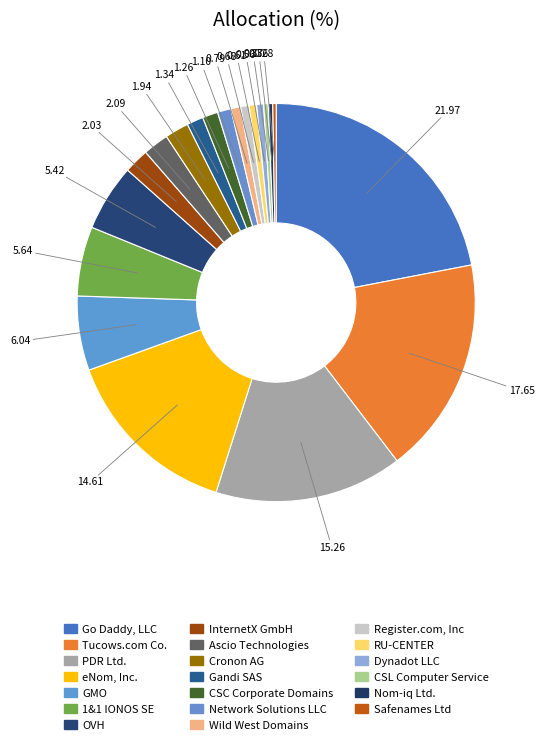

Rank the categories by value from highest to lowest.

Go Daddy, LLC, Tucows.com Co., PDR Ltd., eNom, Inc., GMO, 1&1 IONOS SE, OVH, Ascio Technologies, InternetX GmbH, Cronon AG, Gandi SAS, CSC Corporate Domains, Network Solutions LLC, Wild West Domains, Register.com, Inc, RU-CENTER, Dynadot LLC, CSL Computer Service, Nom-iq Ltd., Safenames Ltd